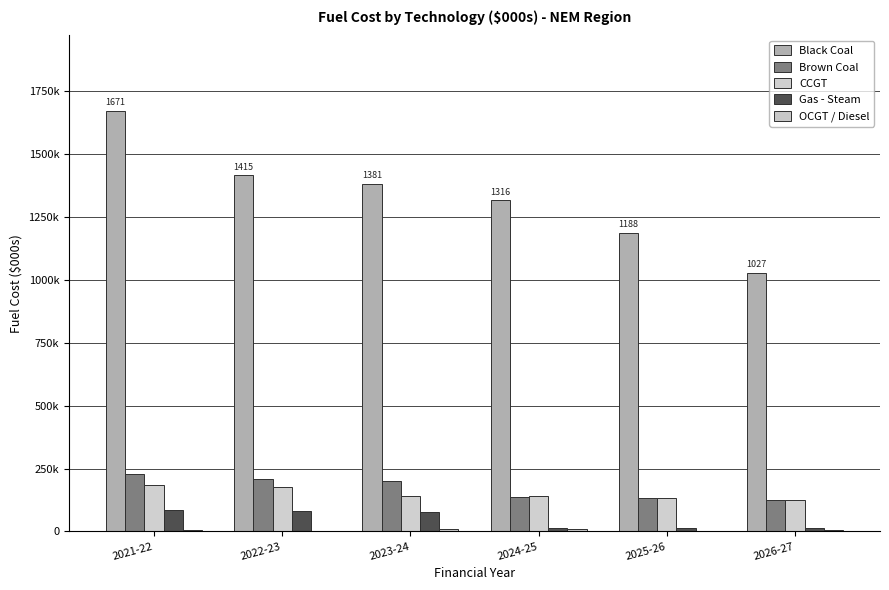

What is the minimum value shown in the chart?

1927.5